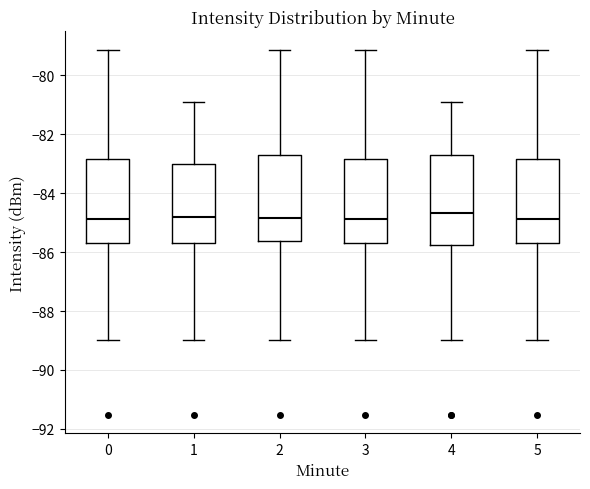

Where does the lower whisker of the box at x = 2 end on the y-axis? The values are not printed on the chart, so give them approximately, as read against the axis.

-89.0